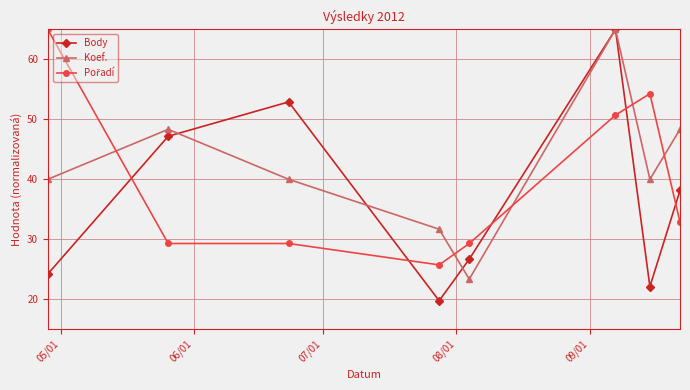

What is the minimum value for Body?

19.7